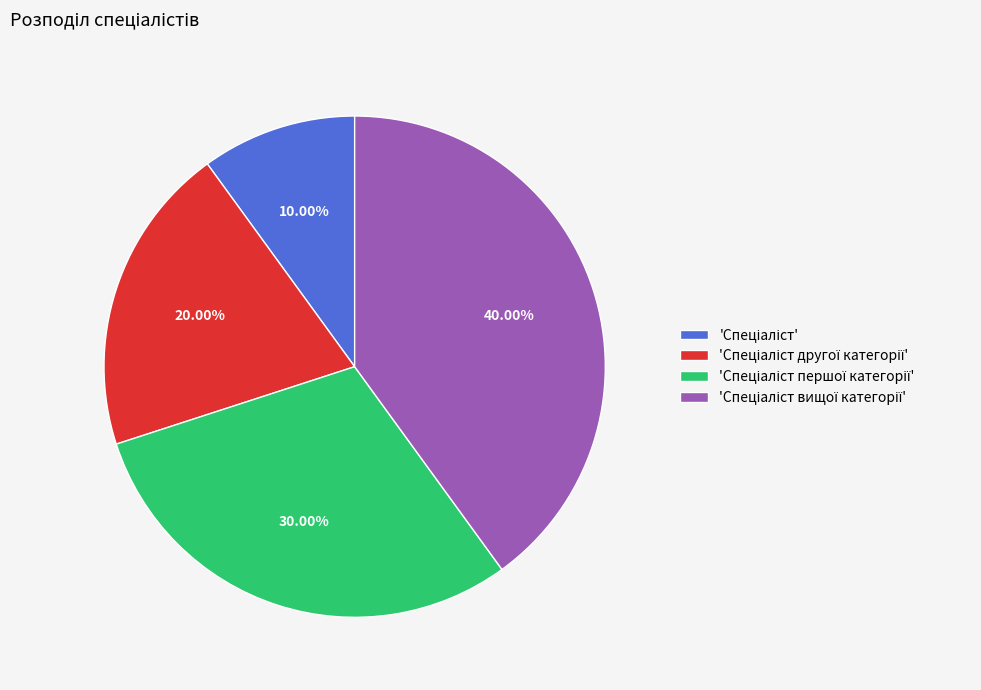

To the nearest percent, what is the average slice percentage?

25%